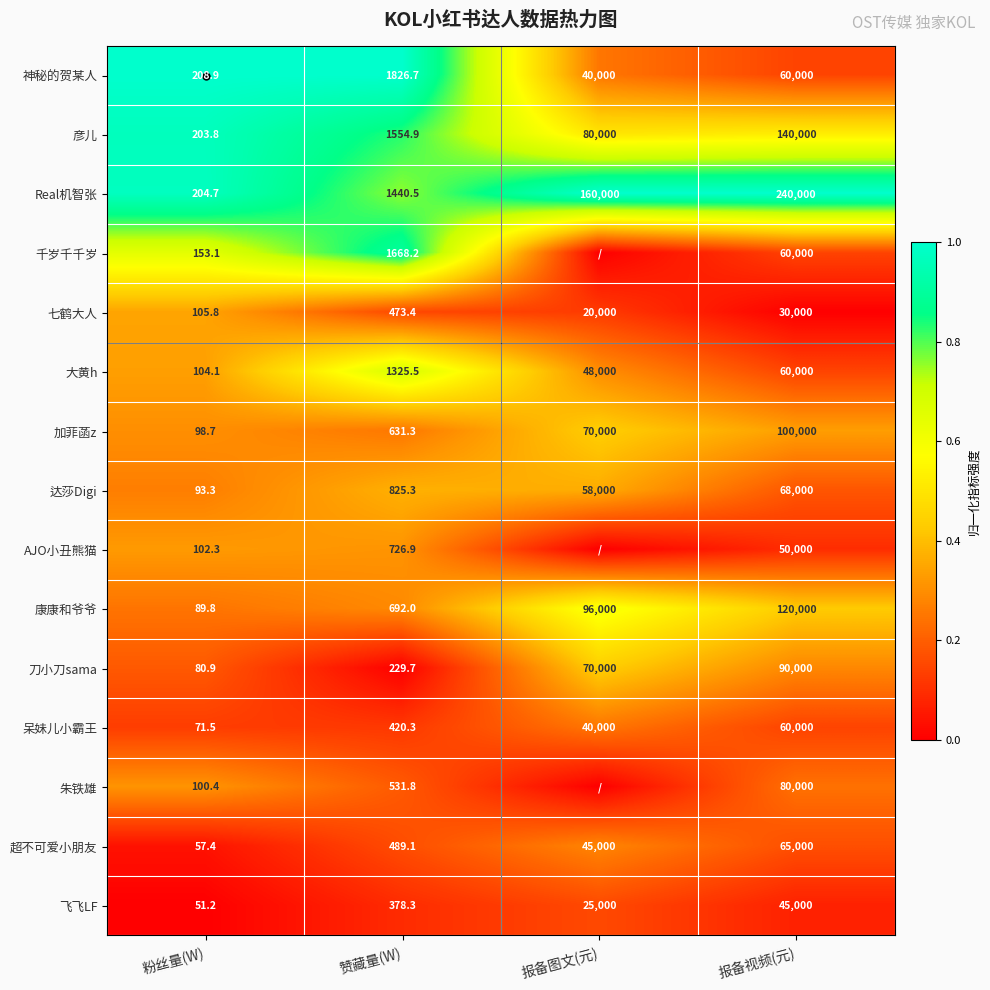

At which label is 达莎Digi closest to 34046?

报备图文(元)